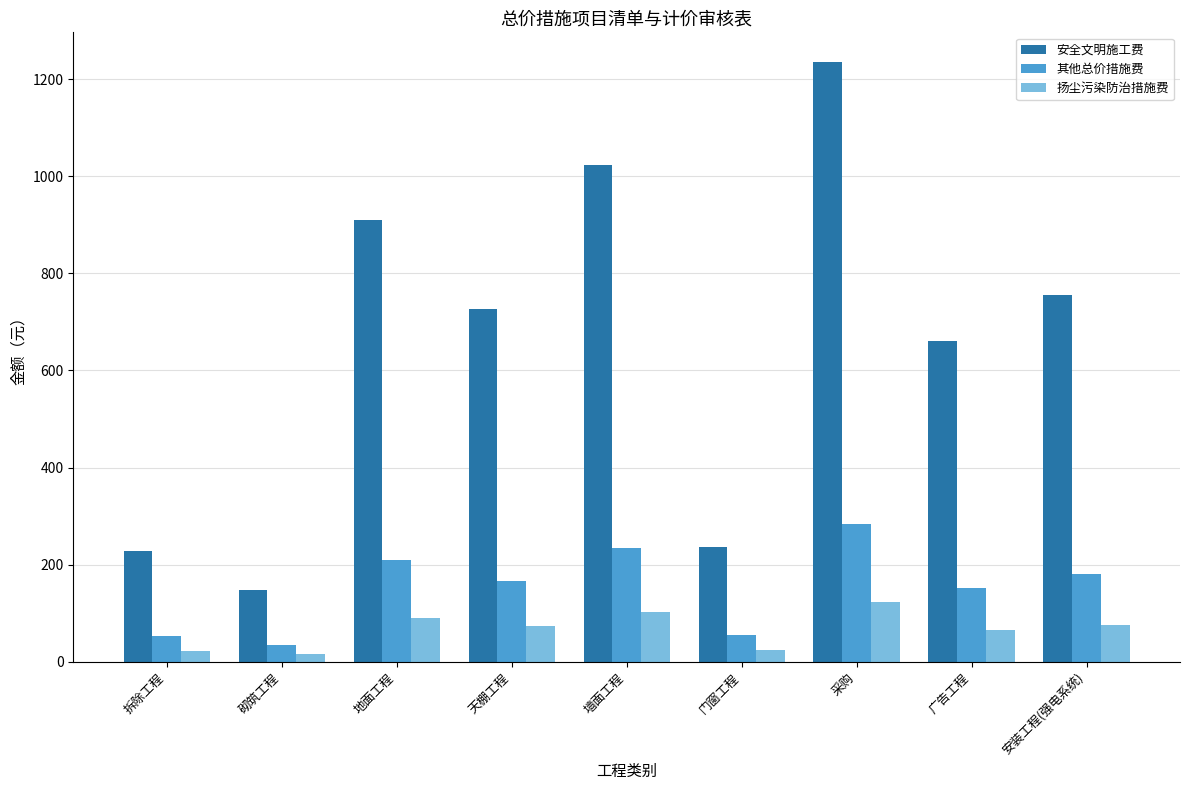

What is the average value of the 其他总价措施费 series?

152